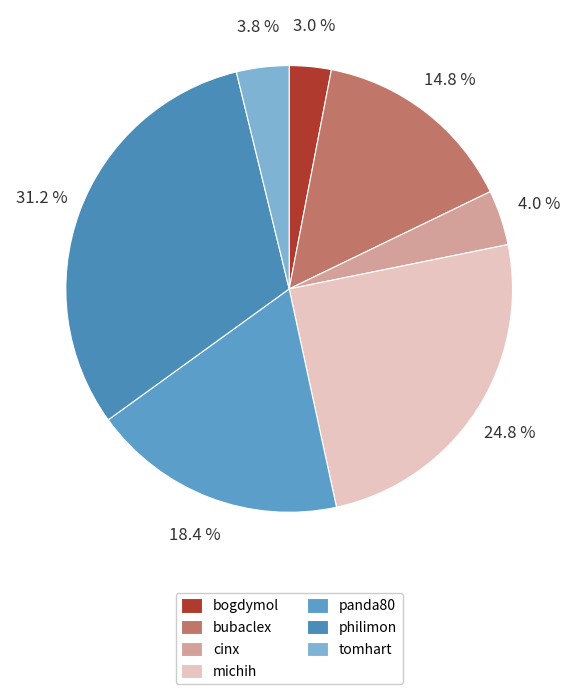

Count the number of slices in the pie.

7